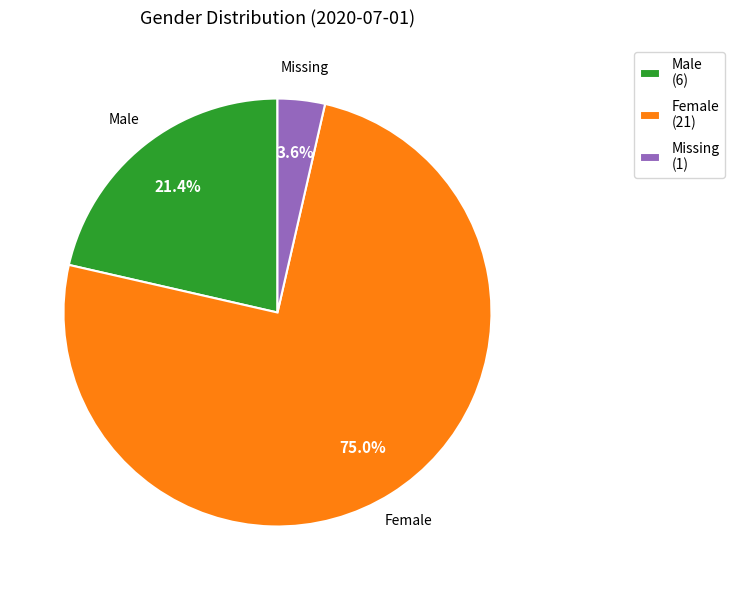

What is the ratio of the value at Female (21) to the value at Male (6)?

3.5